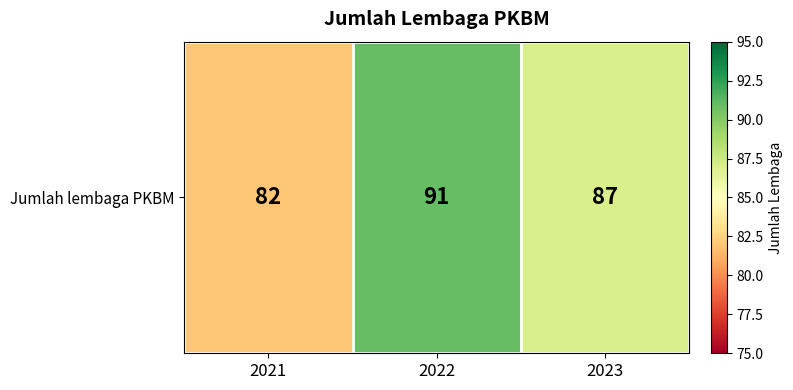

Rank the categories by value from highest to lowest.

2022, 2023, 2021